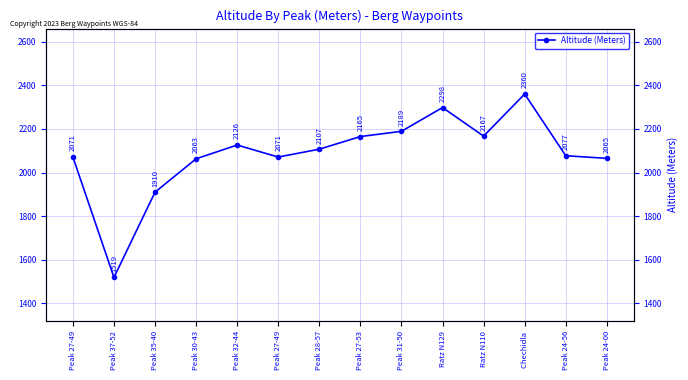

Reading right to left, list all the values displayed in this chart.

Peak 24-00=2065	Peak 24-56=2077	Chechidla =2360	Ratz N110=2167	Ratz N129=2298	Peak 31-50=2189	Peak 27-53=2165	Peak 28-57=2107	Peak 27-49=2071	Peak 32-44=2126	Peak 30-43=2063	Peak 35-40=1910	Peak 37-52=1519	Peak 27-49=2071